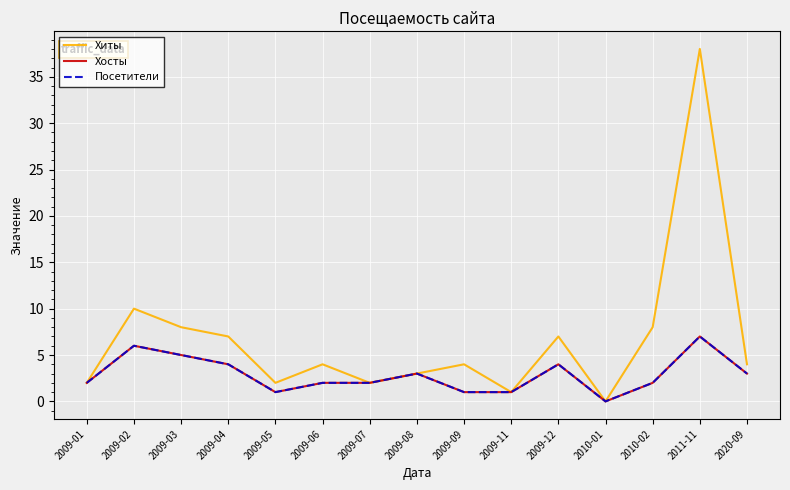

Does the chart display data point markers on the line(s)?

No